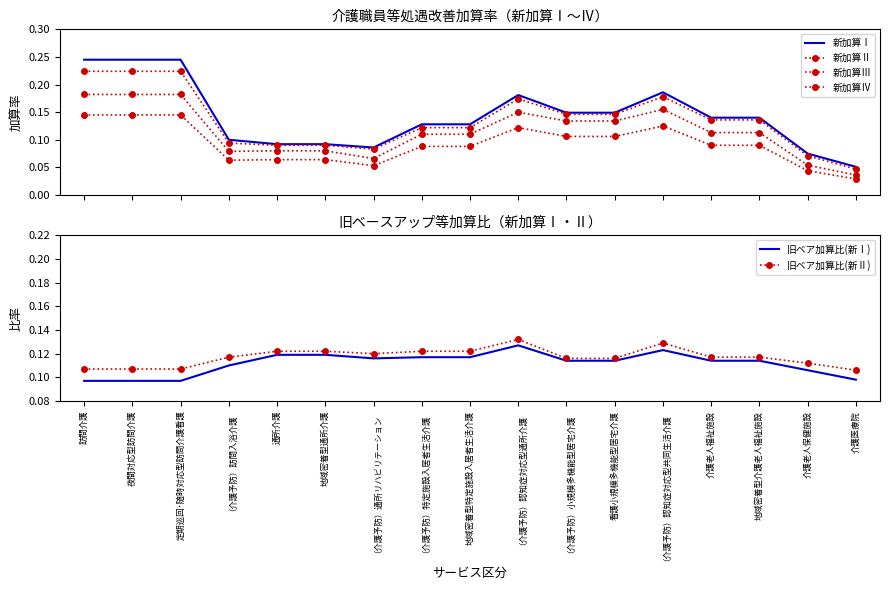

The value of 旧ベア加算比(新Ⅱ) at （介護予防）認知症対応型共同生活介護 is 0.0. True or false?

False